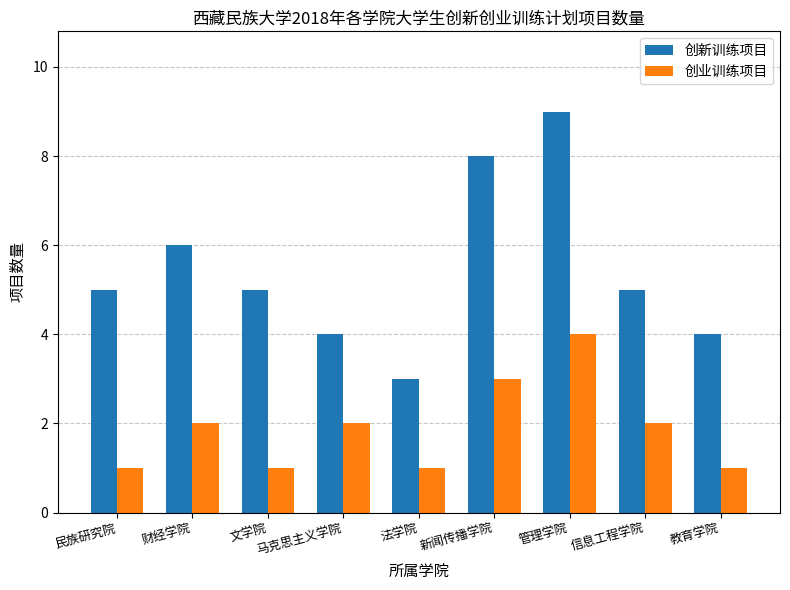

How many series are shown in this chart?

2